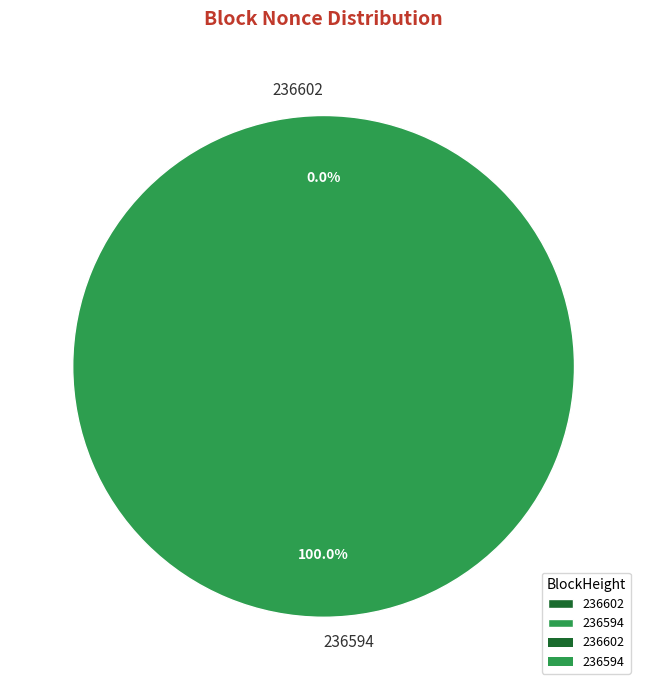

To the nearest percent, what is the difference between the 236602 and 236594 slice percentages?

100%